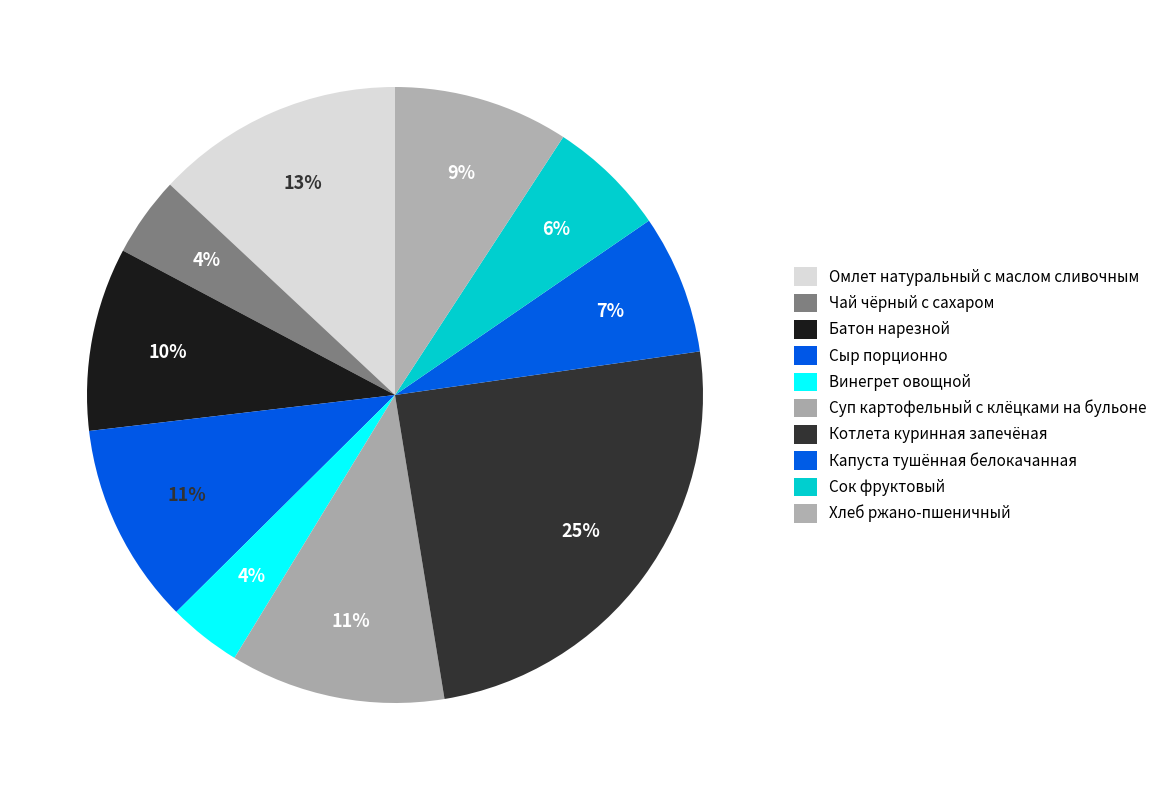

How many segments does this pie chart have?

10